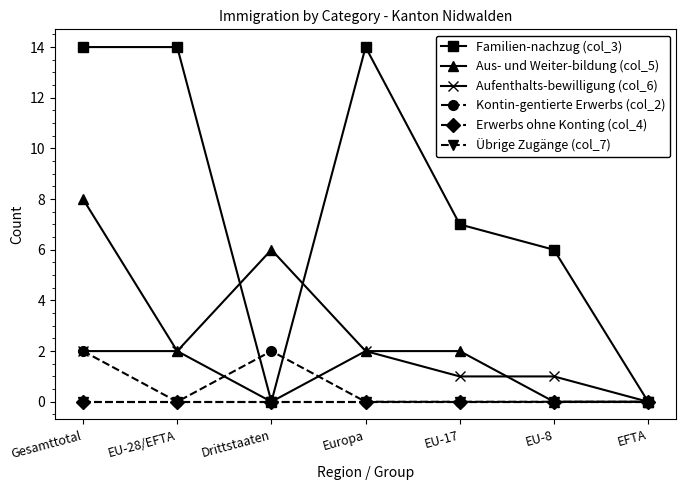

Is this an area chart (filled region under the line)?

No